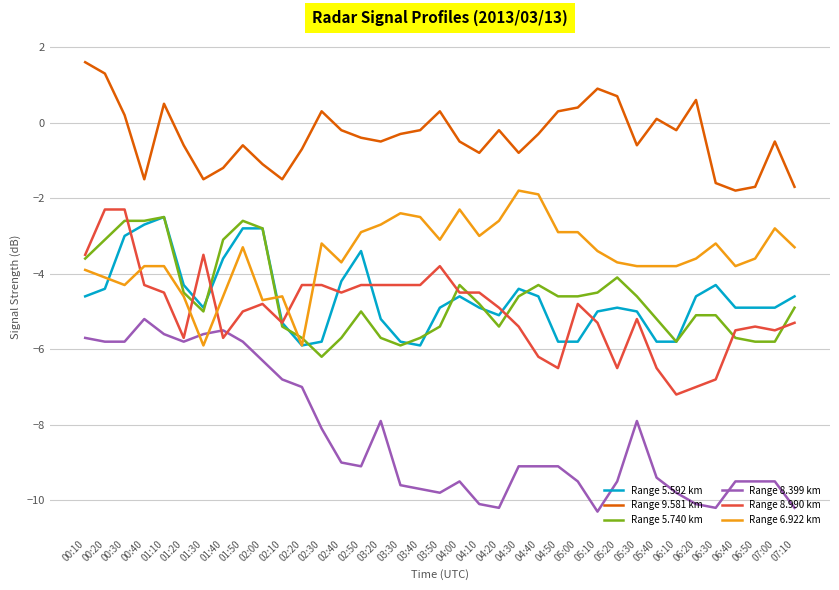

At how many categories does at least one series exceed -9?

37